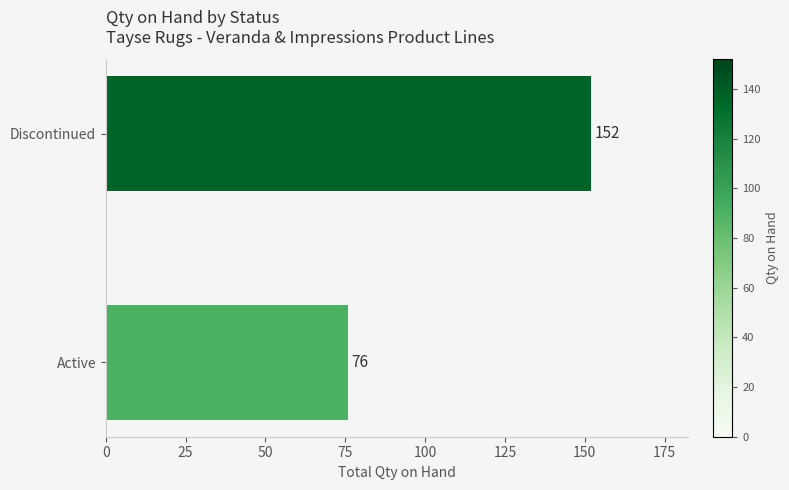

How many data points are less than 152?

1